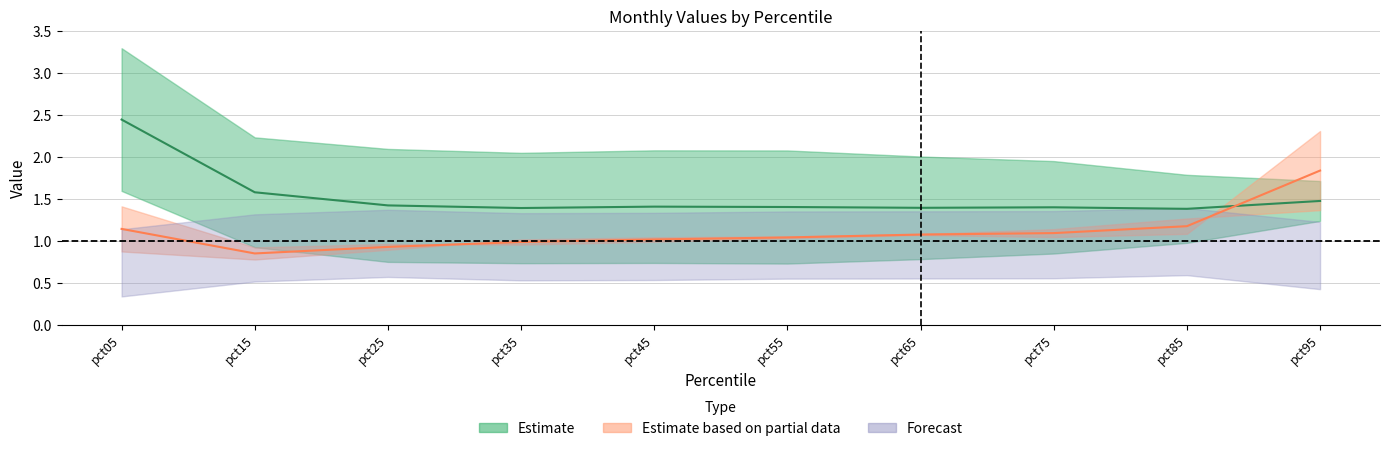

What is the spread (max minus min) of values at pct05?

3.0